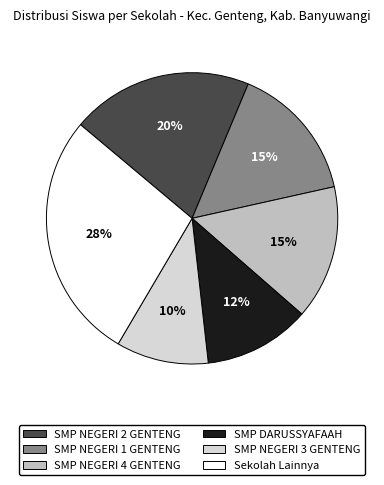

Does any single category account for the majority?

No